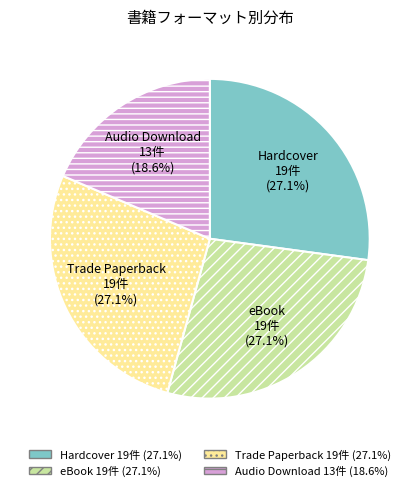

Is there any slice that represents more than half of the pie?

No